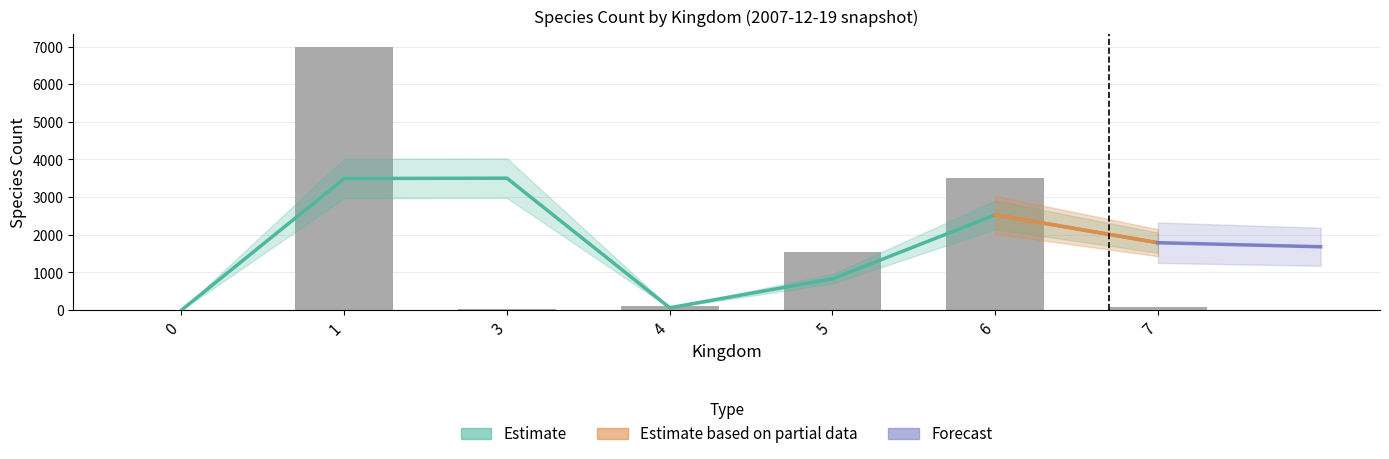

What is the difference between the maximum and second lowest values?

6972